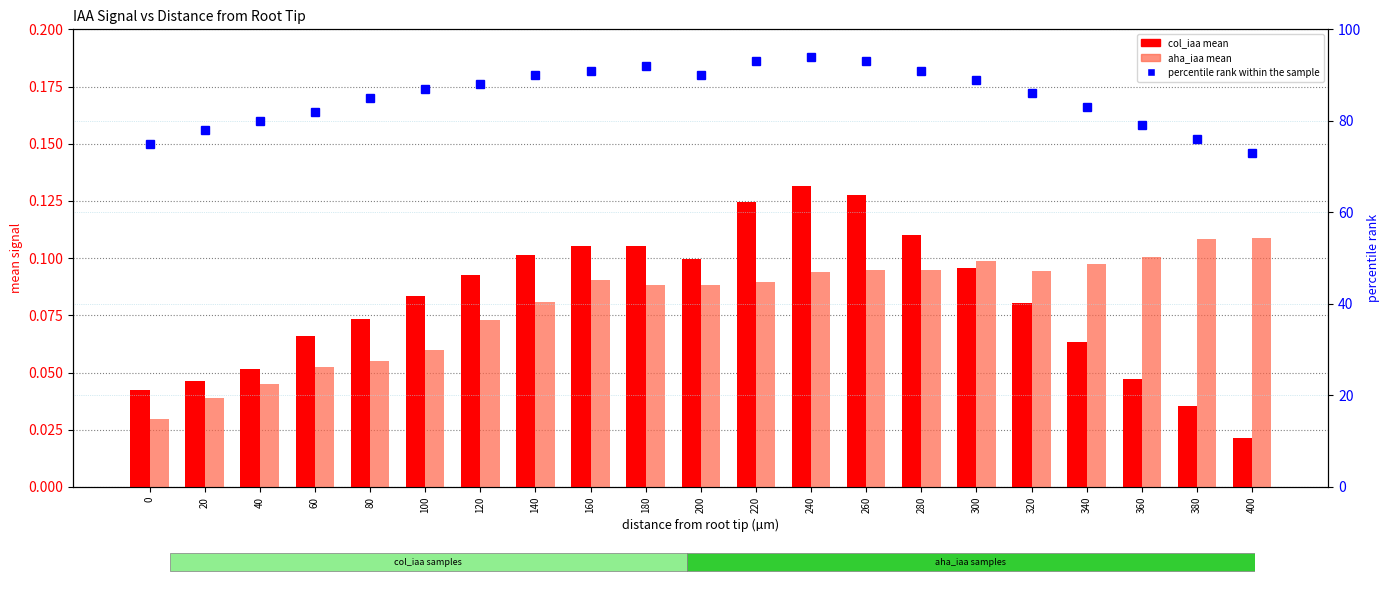

What is the total value across all series at 280?

91.2